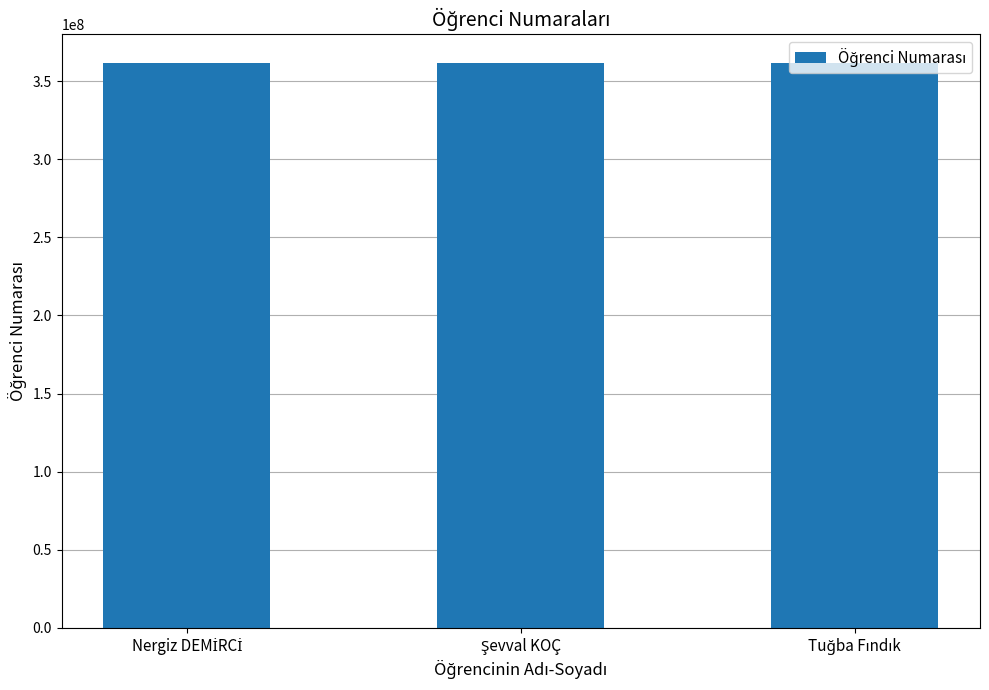

What is the sum of all values?

1085453107